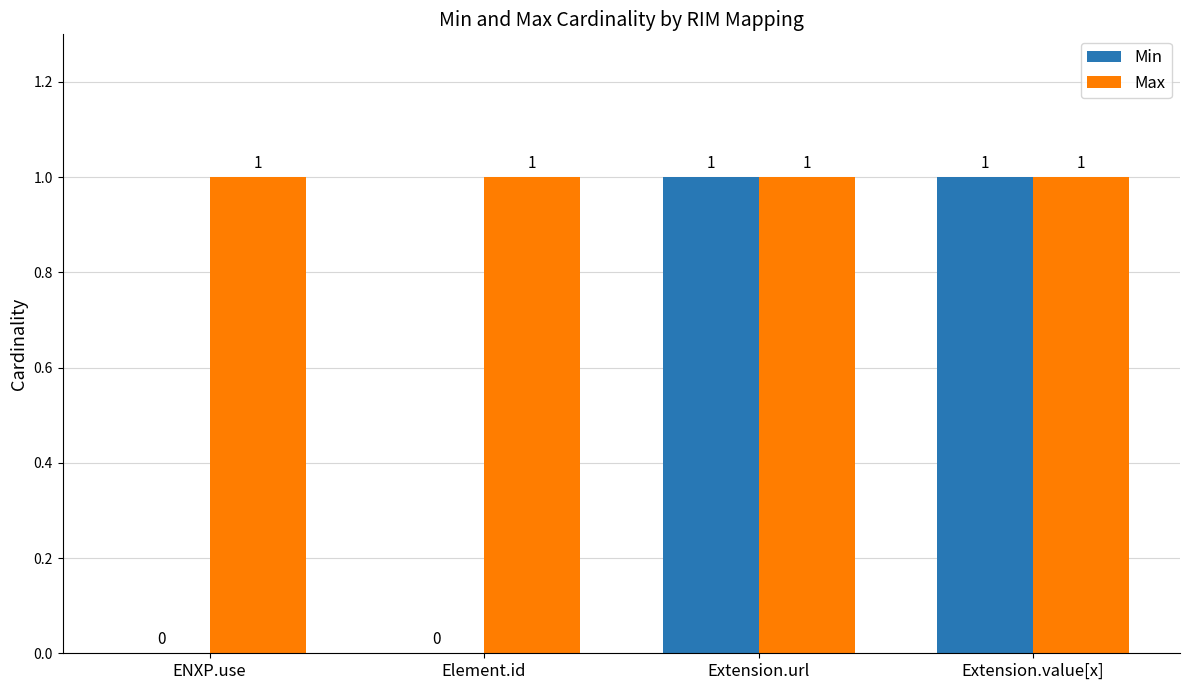

Which series changed the most between Element.id and Extension.value[x]?

Min